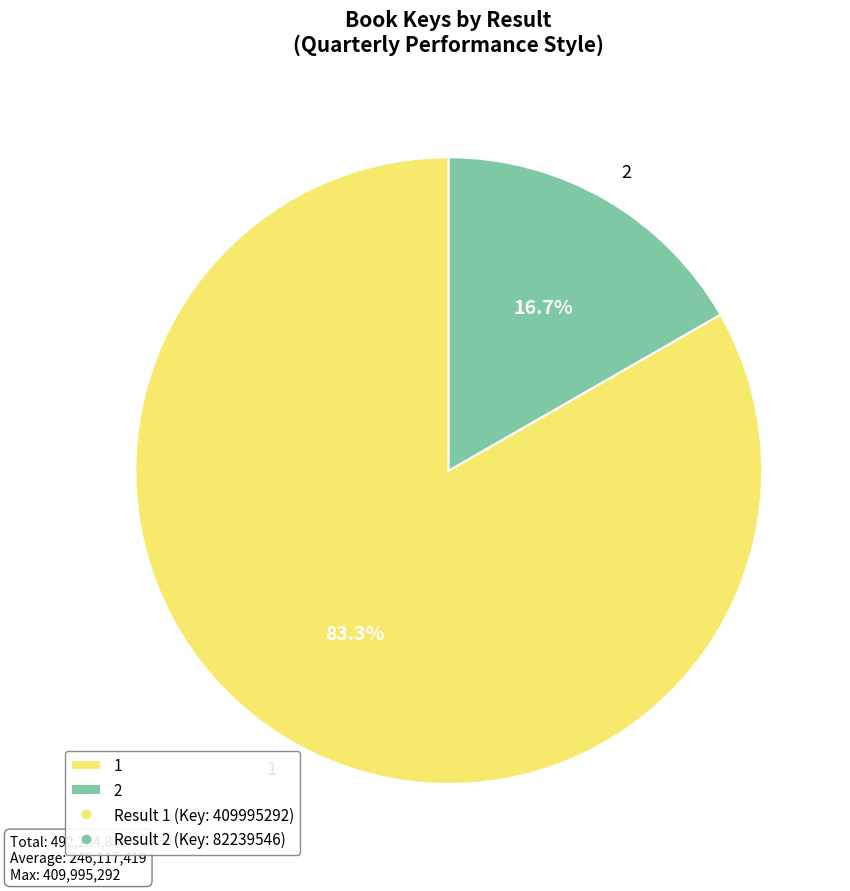

To the nearest percent, what is the difference between the 1 and 2 slice percentages?

67%